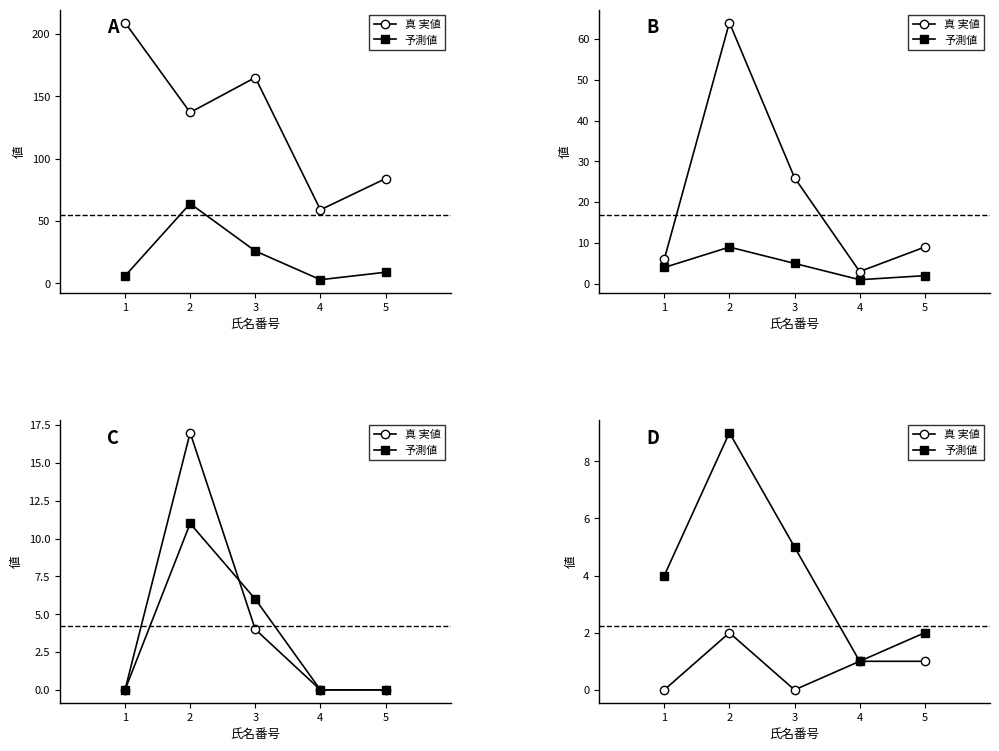

Which series has the widest spread of values?

予測値